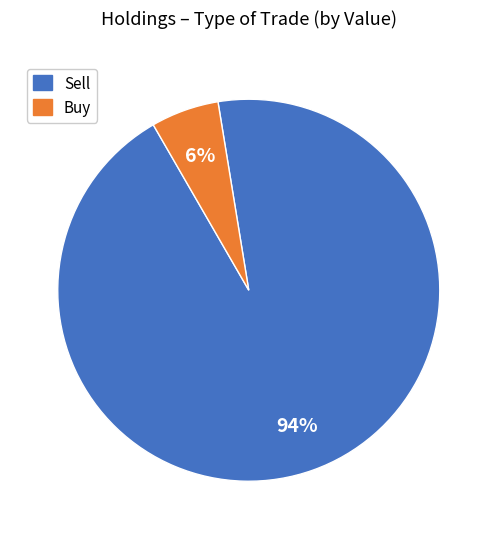

Count the number of slices in the pie.

2